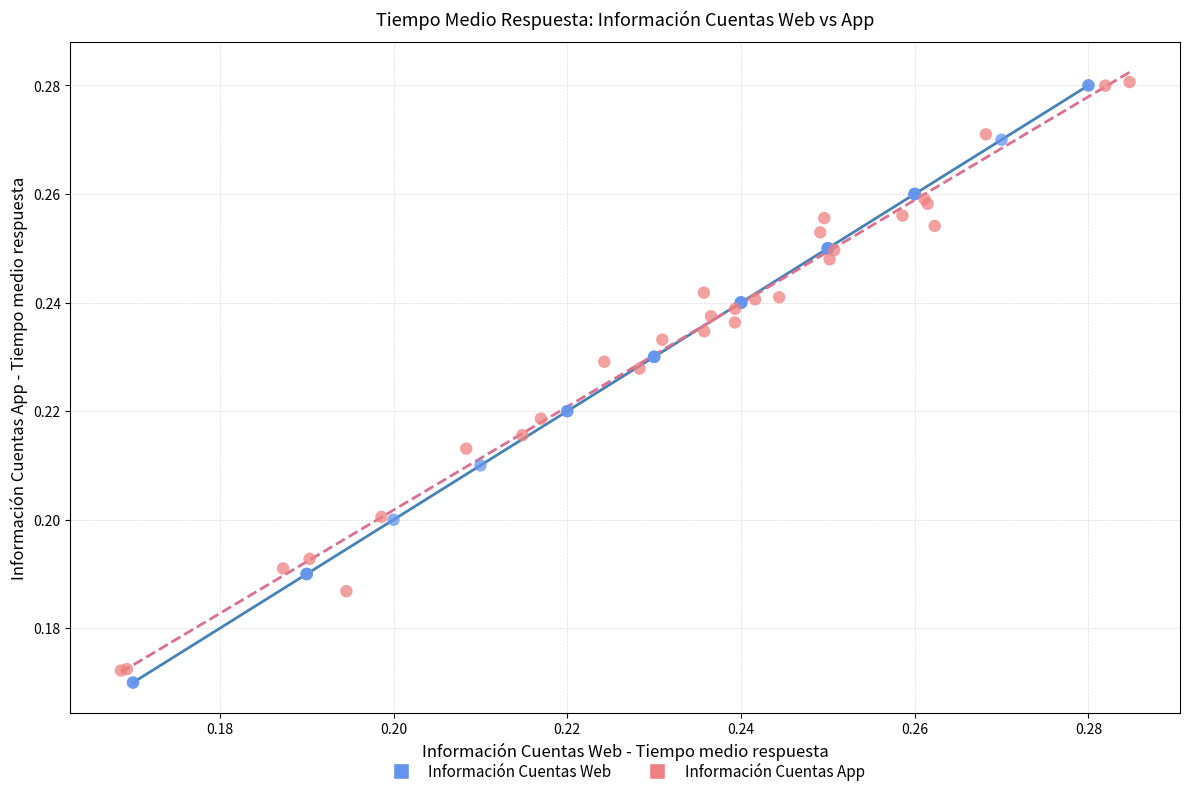

Which series has the widest spread of Y values?

Información Cuentas Web